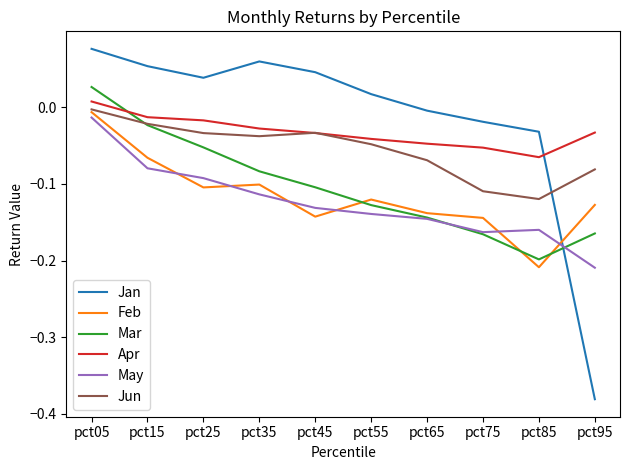

Which series has the largest range (max minus min)?

Jan